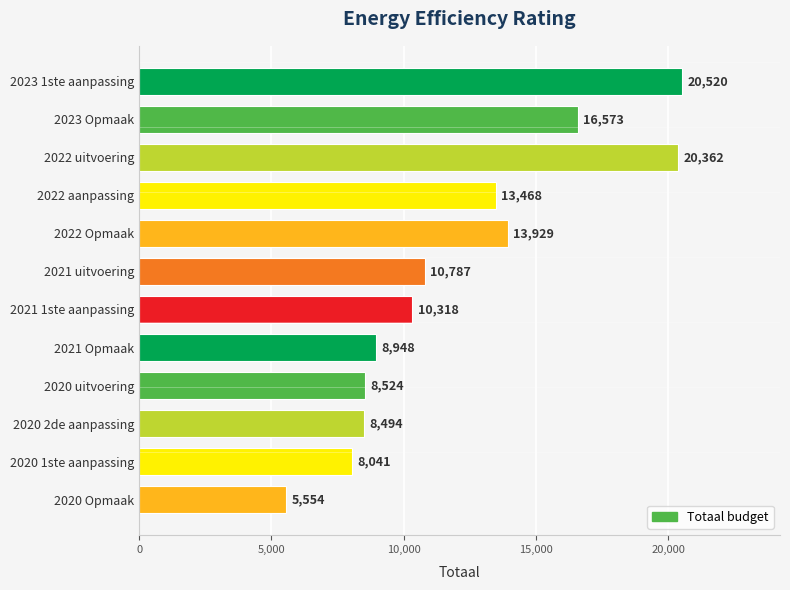

What is the difference between the values at 2021 uitvoering and 2022 aanpassing?

2681